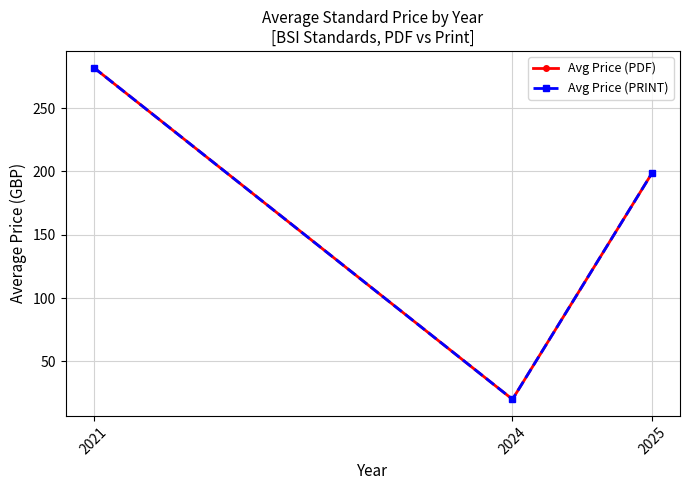

Reading left to right, list all the values displayed in this chart.

Avg Price (PDF): 282.0	20.0	198.7
Avg Price (PRINT): 282.0	20.0	198.7